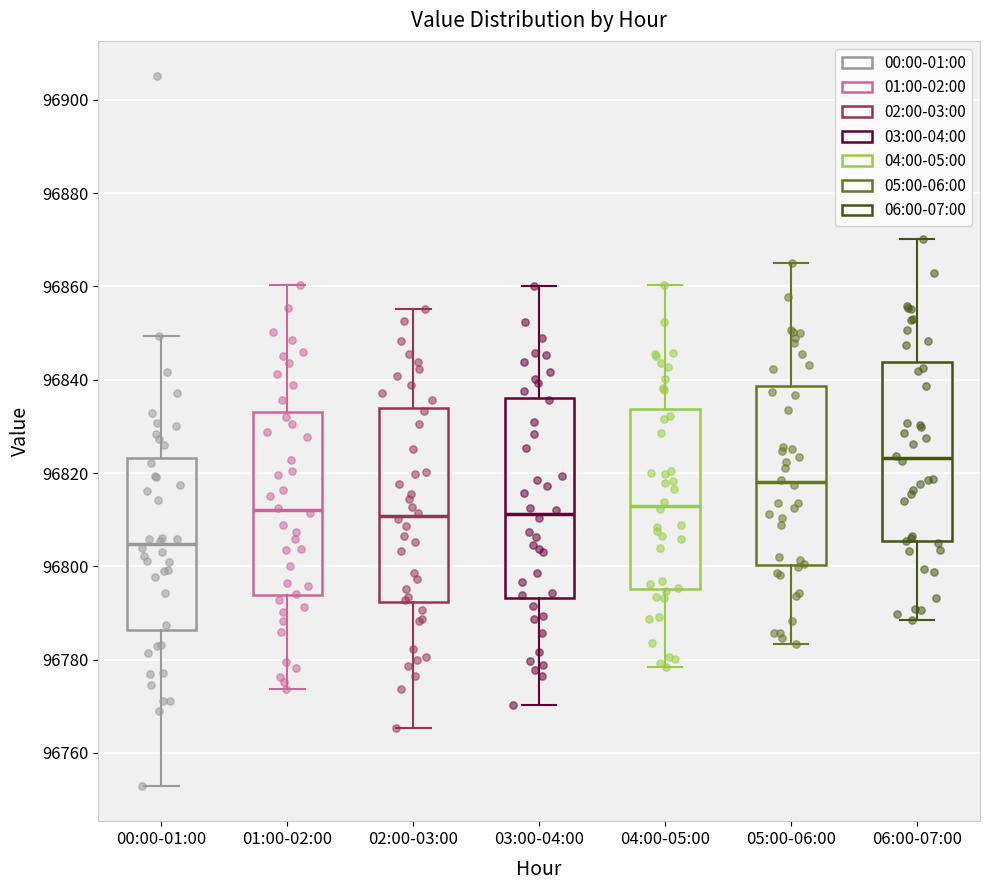

Reading left to right, transcribe this box plot: for each box, give where its median line is, the range the box spans, and where its two whiskers end, as read against the y-axis. The values are not printed on the chart, so give them approximately, as read against the axis.

00:00-01:00: median 96804, box 96786 to 96824, whiskers 96752 to 96850
01:00-02:00: median 96812, box 96794 to 96832, whiskers 96774 to 96860
02:00-03:00: median 96810, box 96792 to 96834, whiskers 96766 to 96856
03:00-04:00: median 96812, box 96794 to 96836, whiskers 96770 to 96860
04:00-05:00: median 96812, box 96796 to 96834, whiskers 96778 to 96860
05:00-06:00: median 96818, box 96800 to 96838, whiskers 96784 to 96866
06:00-07:00: median 96824, box 96806 to 96844, whiskers 96788 to 96870